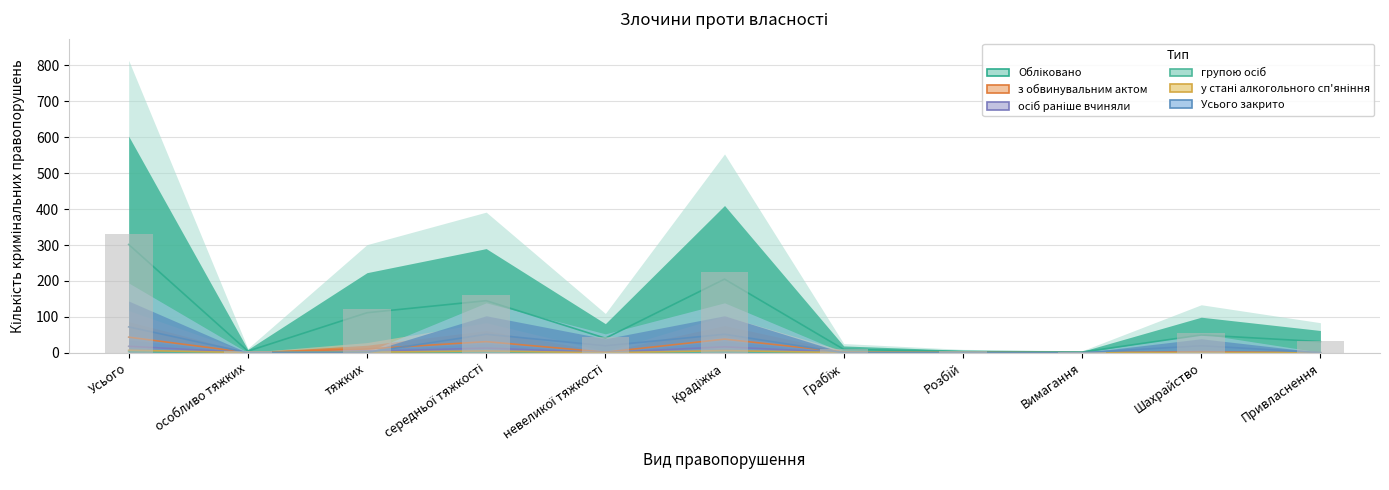

Reading left to right, list all the values displayed in this chart.

Обліковано: 301.5	4.5	111.5	145.0	40.5	205.0	9.5	3.5	2.0	49.5	31.0
з обвинувальним актом: 43.5	0.5	10.5	31.0	1.5	38.0	2.0	0.5	0.0	3.0	0.0
осіб раніше вчиняли: 18.0	0.5	4.0	13.0	0.5	16.5	0.5	0.5	0.0	0.5	0.0
групою осіб: 3.0	0.0	2.5	0.5	0.0	2.5	0.5	0.0	0.0	0.0	0.0
у стані алкогольного сп'яніння: 7.0	0.5	1.5	5.0	0.0	6.0	0.5	0.5	0.0	0.0	0.0
Усього закрито: 72.0	0.0	1.0	51.5	19.5	51.5	0.0	0.0	0.0	19.5	0.5